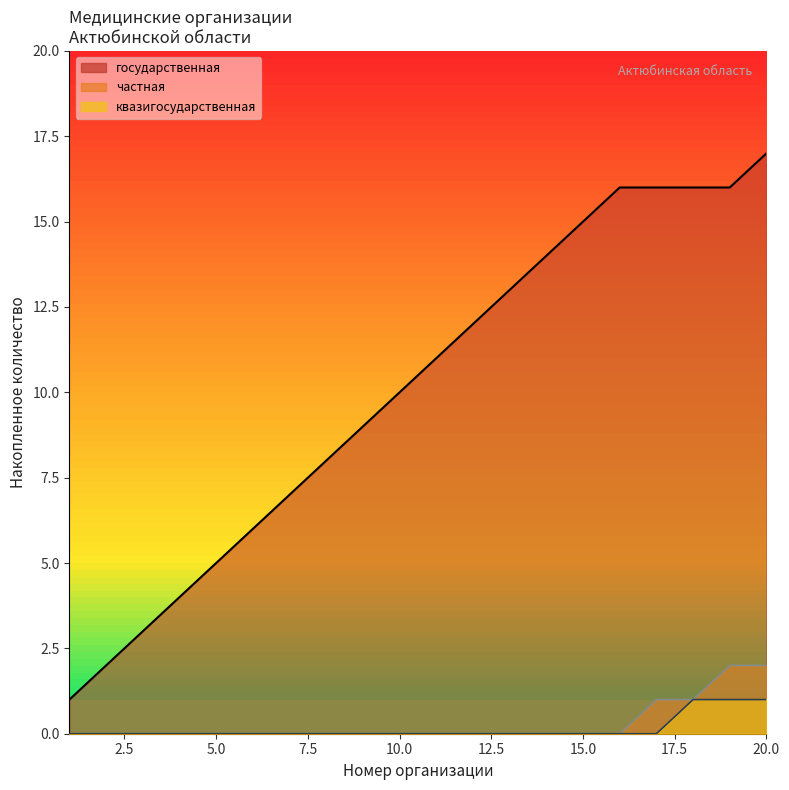

Rank the categories by value from lowest to highest.

1, 2, 3, 4, 5, 6, 7, 8, 9, 10, 11, 12, 13, 14, 15, 16, 17, 18, 19, 20